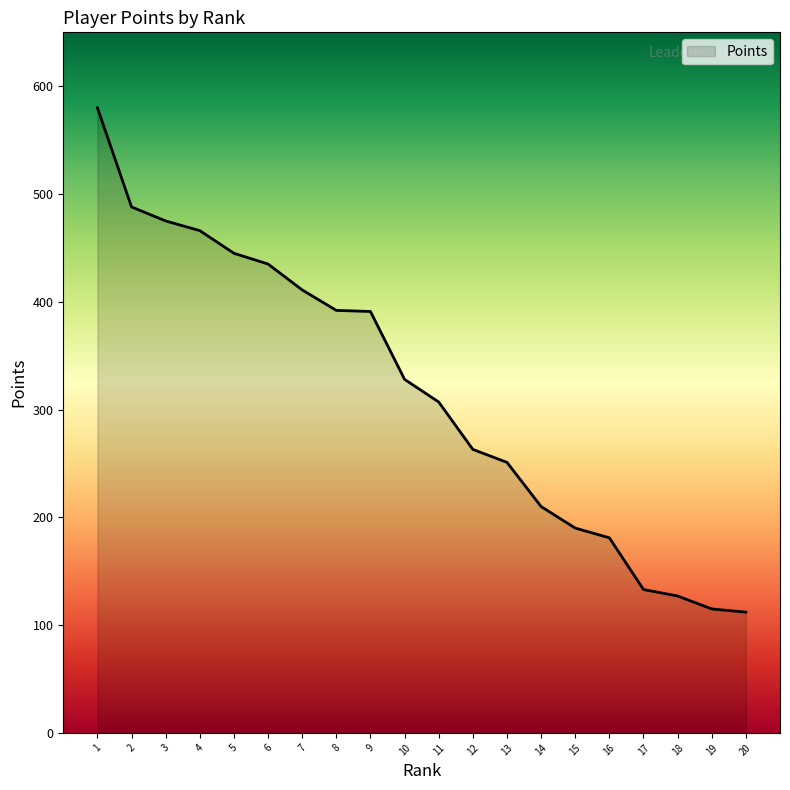

What is the ratio of the value at 10 to the value at 9?

0.8